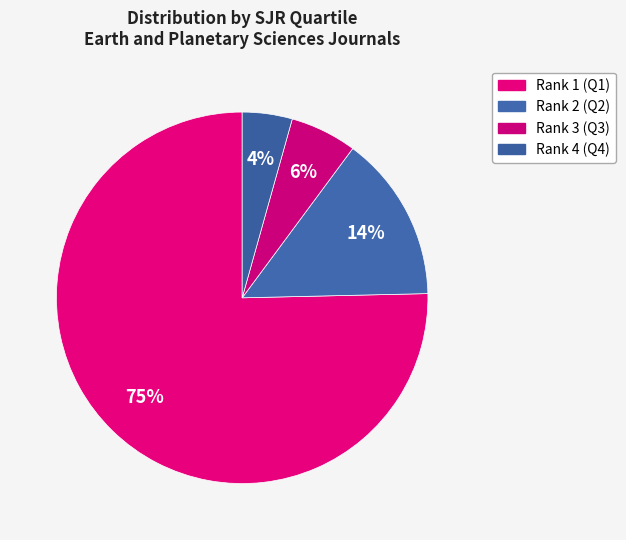

The Rank 1 (Q1) slice represents 65% of the pie. True or false?

False